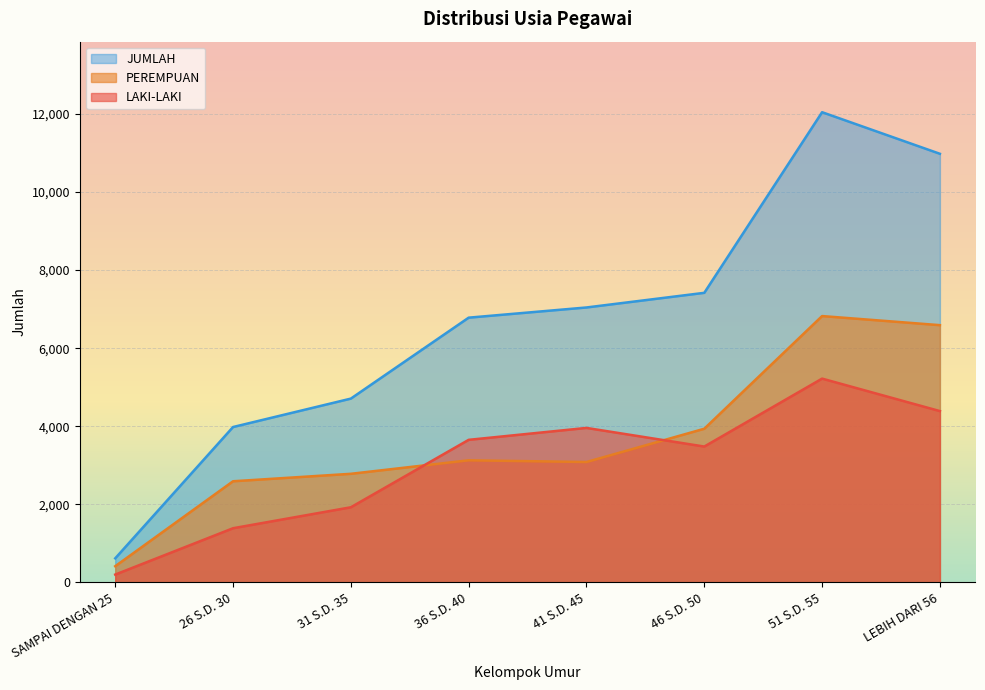

What are all the series names shown in the legend?

JUMLAH, PEREMPUAN, LAKI-LAKI